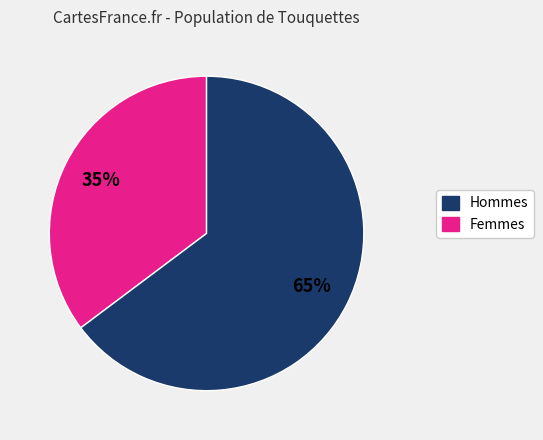

How many slices are in this pie chart?

2